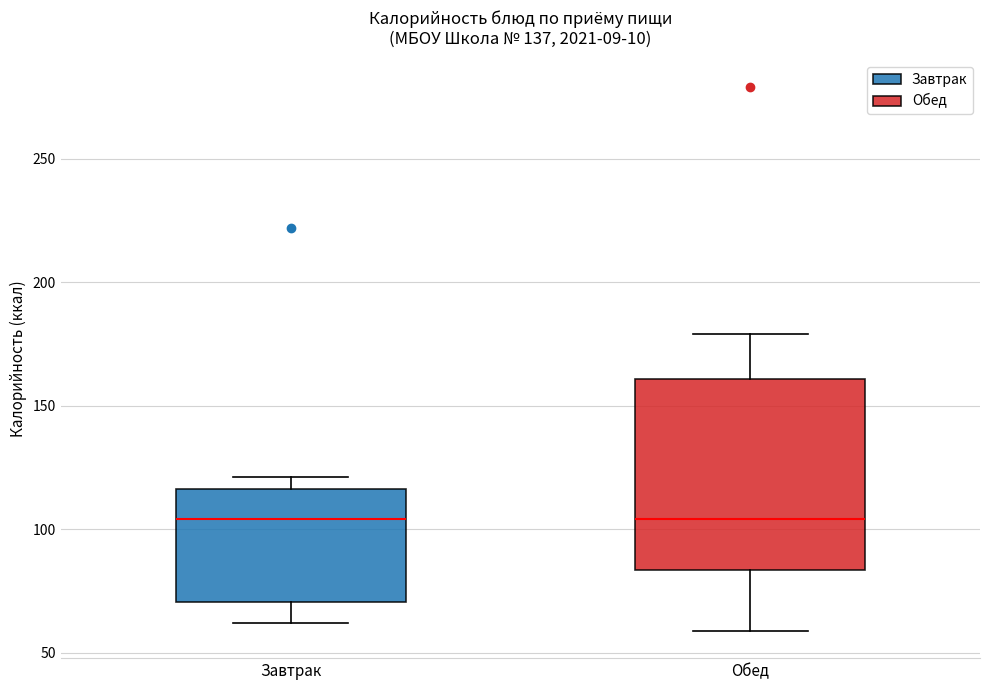

Reading left to right, read every box against the y-axis: the position of its median line, the range the box covers, and the ends of its whiskers. The values are not printed on the chart, so give them approximately, as read against the axis.

Завтрак: median 105, box 70 to 115, whiskers 60 to 120
Обед: median 105, box 85 to 160, whiskers 60 to 180